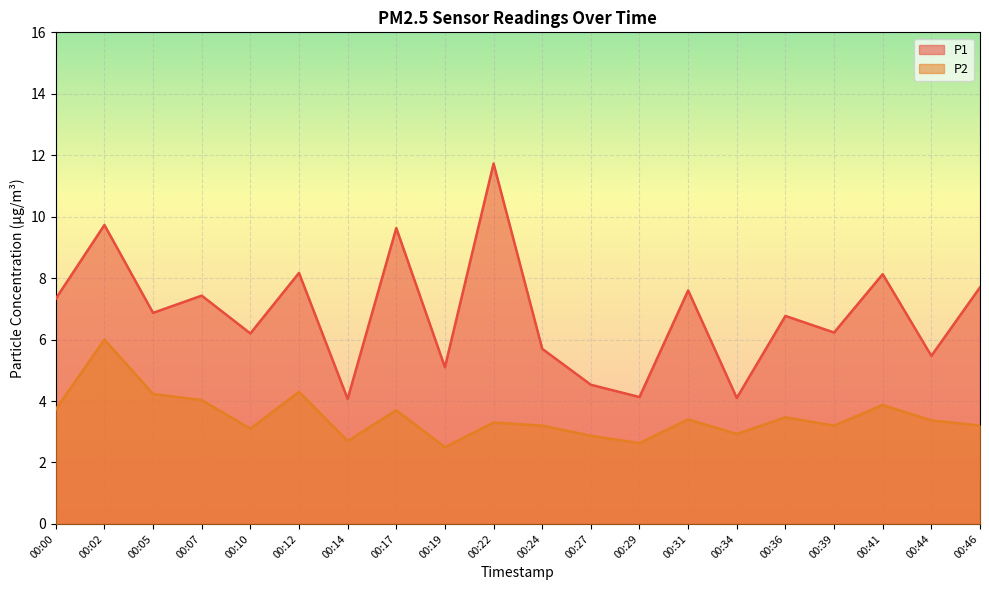

List the series in order of their overall mean, highest first.

P1, P2